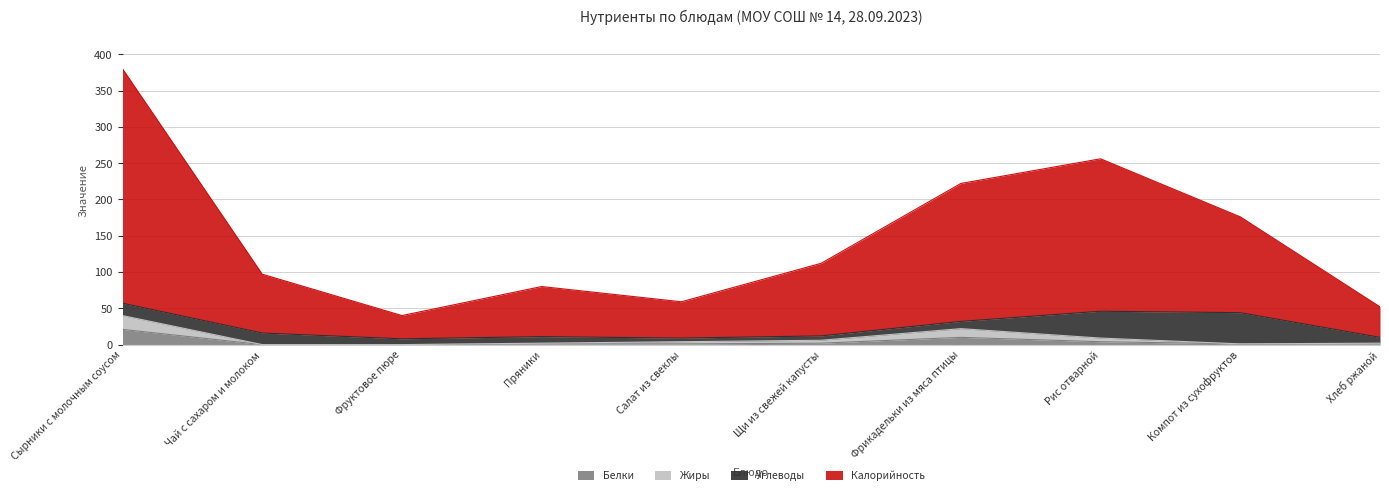

The Белки series shows 1 at Компот из сухофруктов. True or false?

True